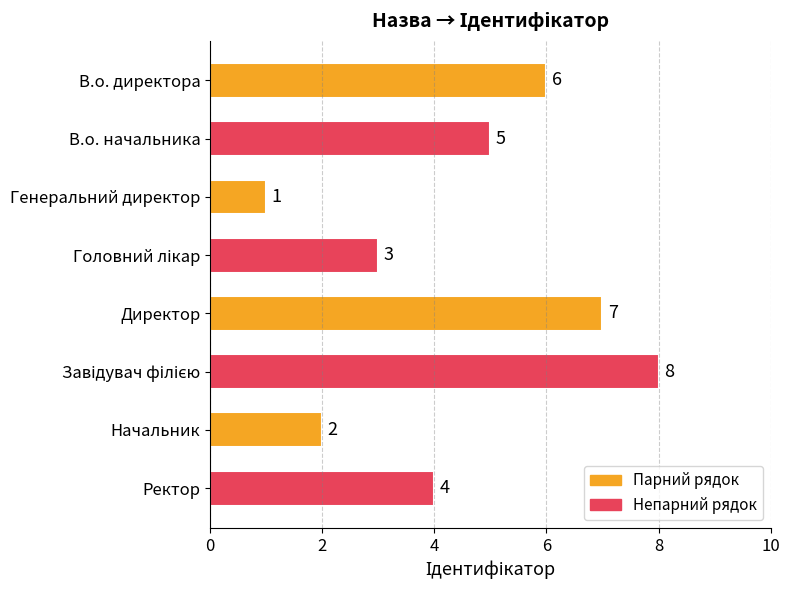

What is the sum of all values?

36